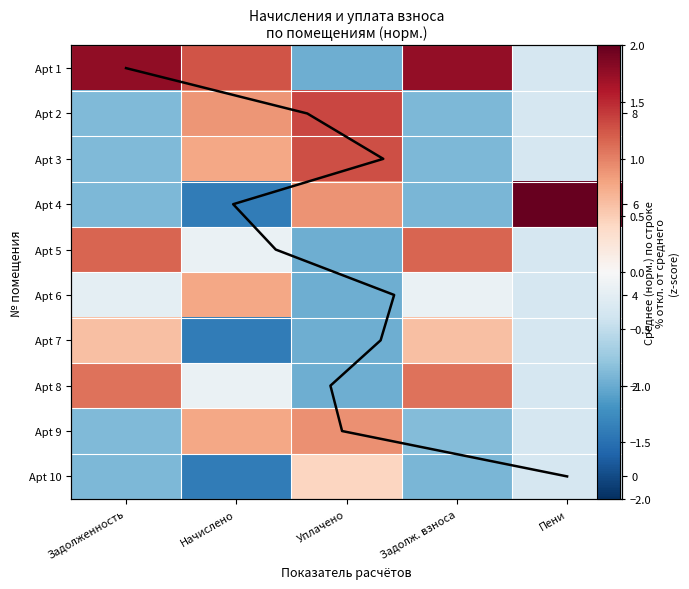

What is the difference between the Apt 10 values at Задолженность and Уплачено?

1.3